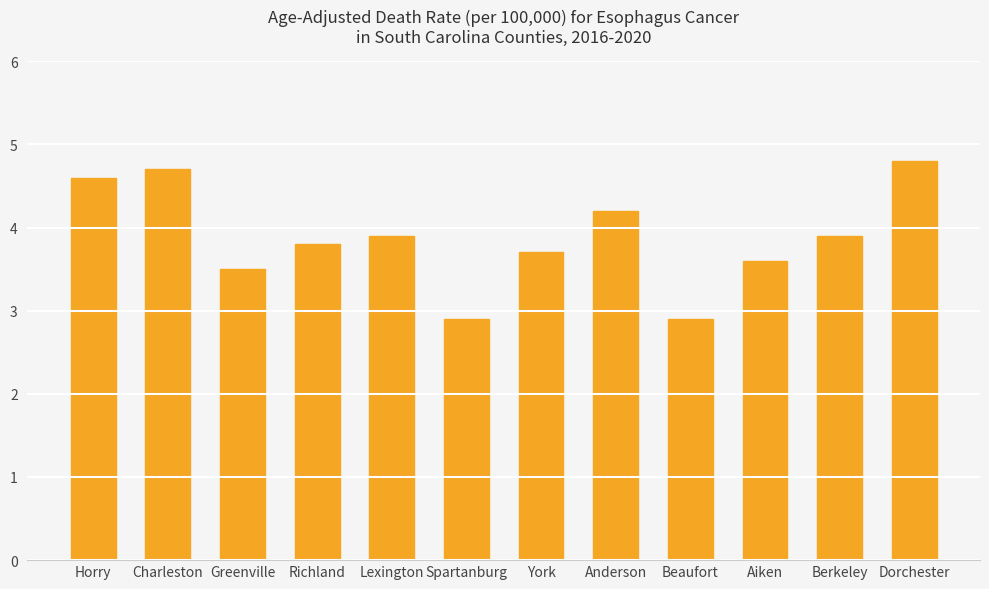

Where does the data first go above 3?

Horry